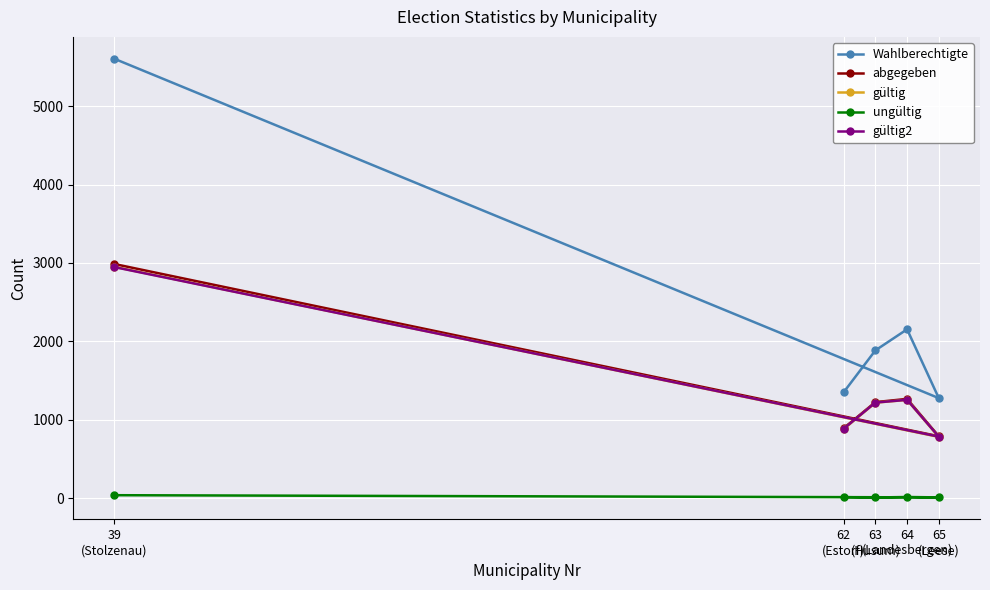

True or false: gültig2 and ungültig intersect in this chart.

False